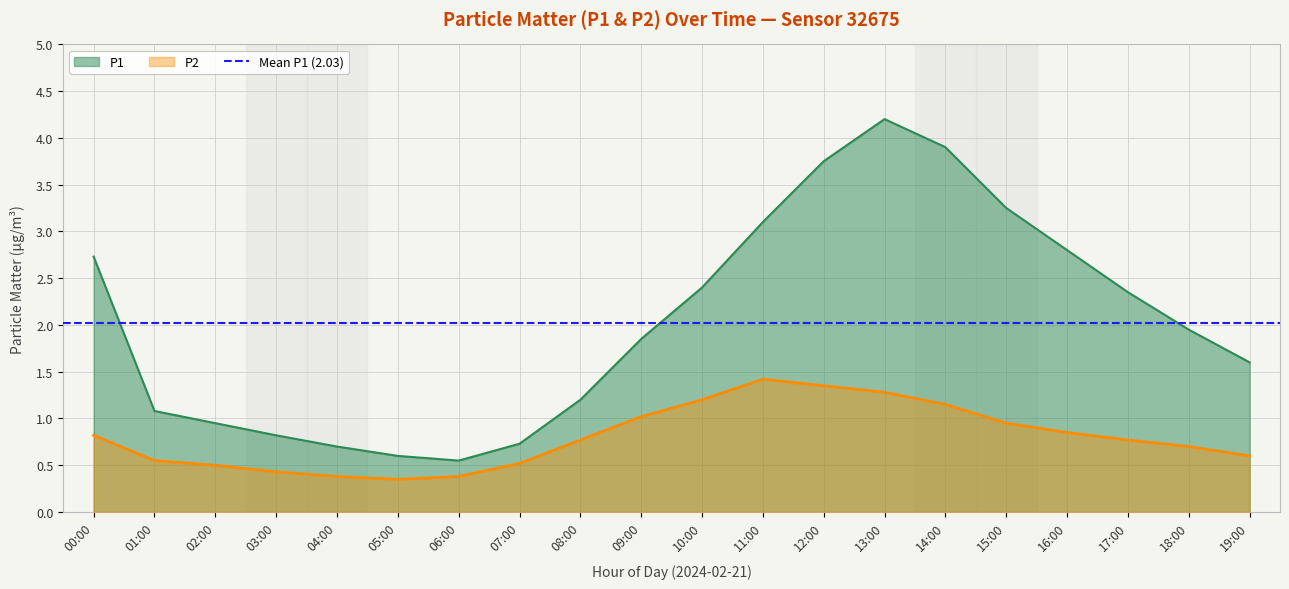

Reading left to right, what are all the values shown in this chart?

P1: 2.7	1.1	0.9	0.8	0.7	0.6	0.6	0.7	1.2	1.9	2.4	3.1	3.8	4.2	3.9	3.2	2.8	2.4	1.9	1.6
P2: 0.8	0.6	0.5	0.4	0.4	0.3	0.4	0.5	0.8	1.0	1.2	1.4	1.4	1.3	1.1	0.9	0.8	0.8	0.7	0.6